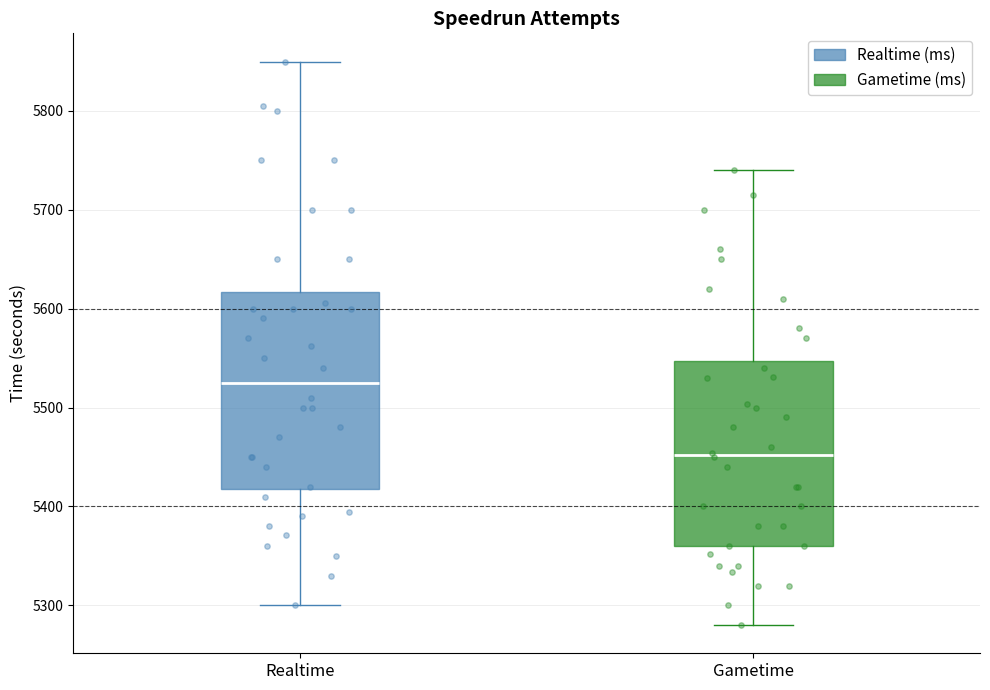

Which box has the highest median line?

Realtime